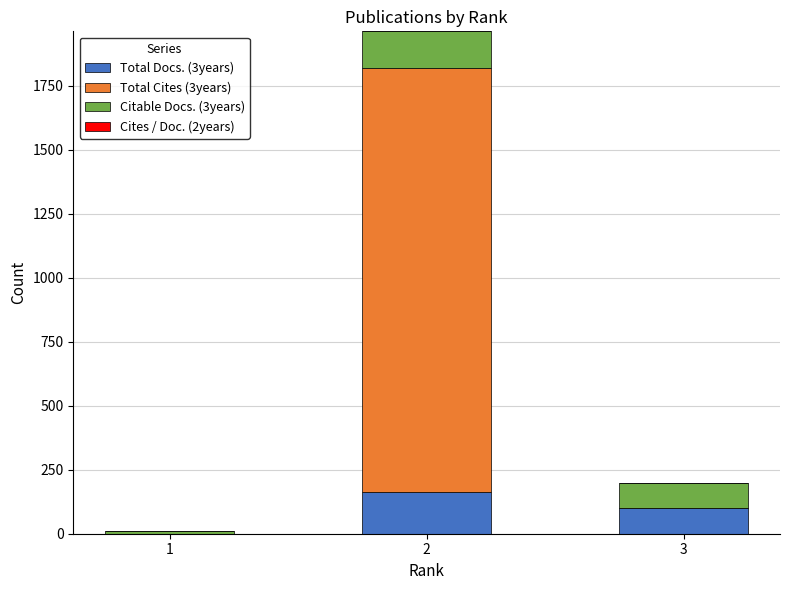

The value of Total Docs. (3years) at 2 is 41. True or false?

False